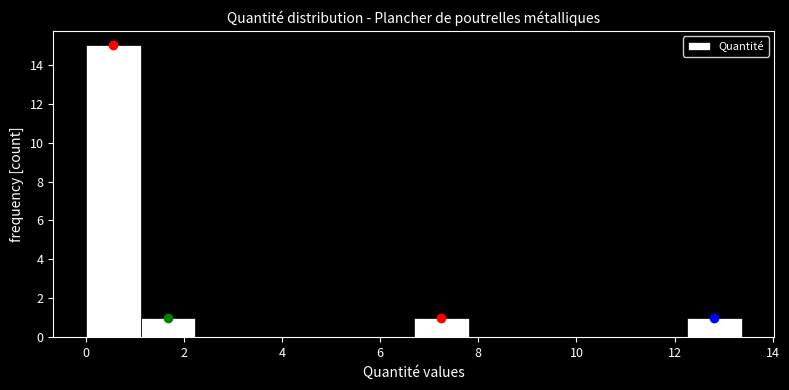

How tall is the bar that spans 12.2 to 13.4 on the x-axis? Neither the bar edges nor the heights are printed on the chart, so give them approximately, as read against the axes.

1